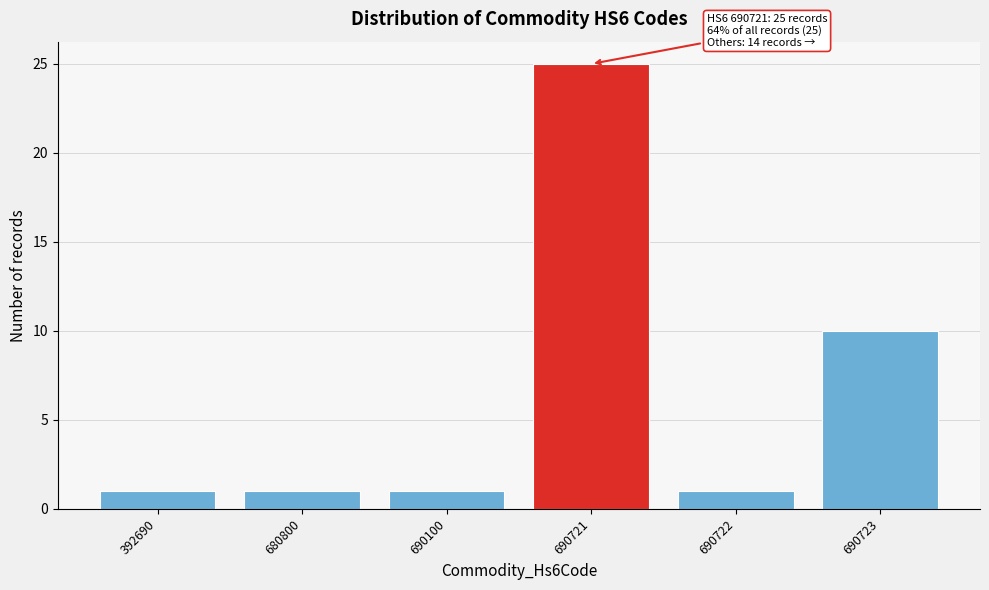

Reading left to right, list all the values displayed in this chart.

392690=1	680800=1	690100=1	690721=25	690722=1	690723=10